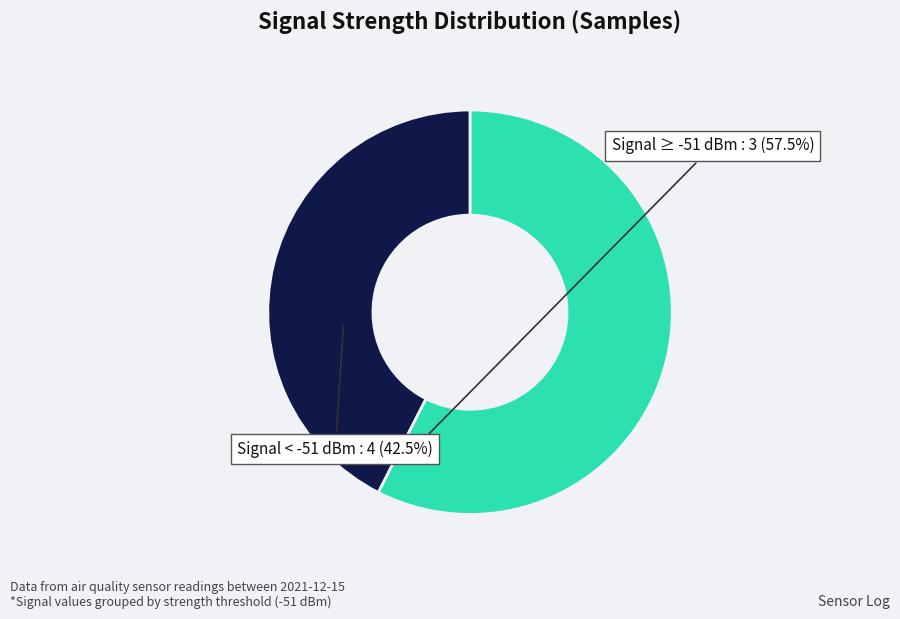

Between Signal ≥ -51 dBm and Signal < -51 dBm, which is larger?

Signal ≥ -51 dBm